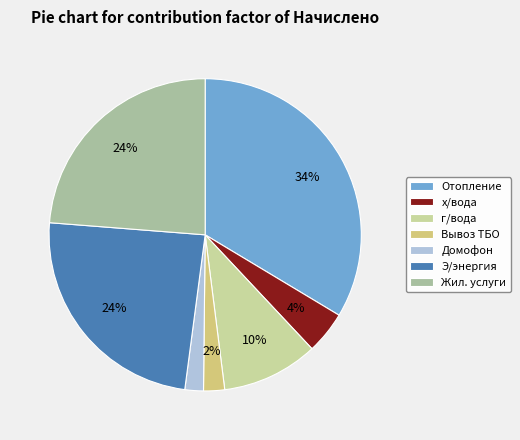

To the nearest percent, what is the difference between the г/вода and Э/энергия slice percentages?

14%